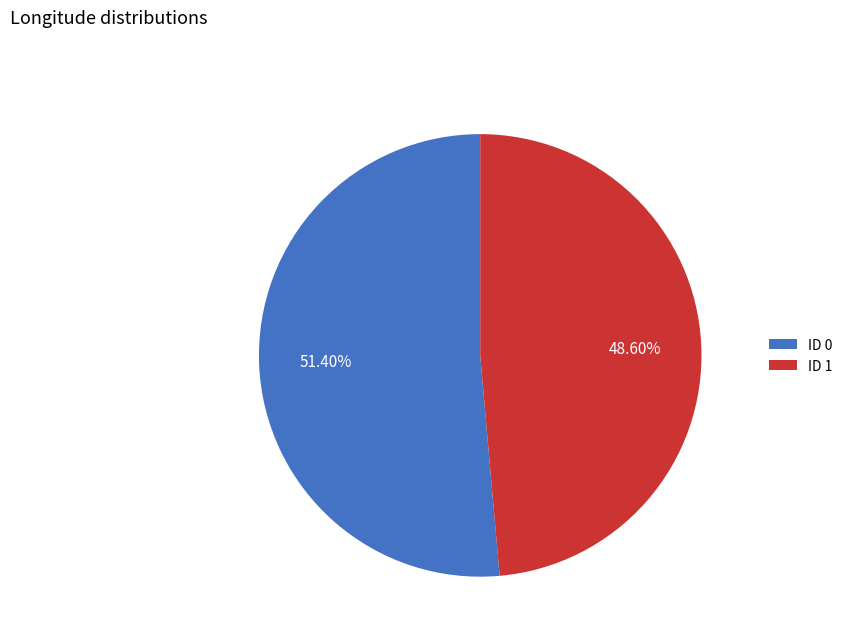

Does ID 1 represent more than half of the total?

No